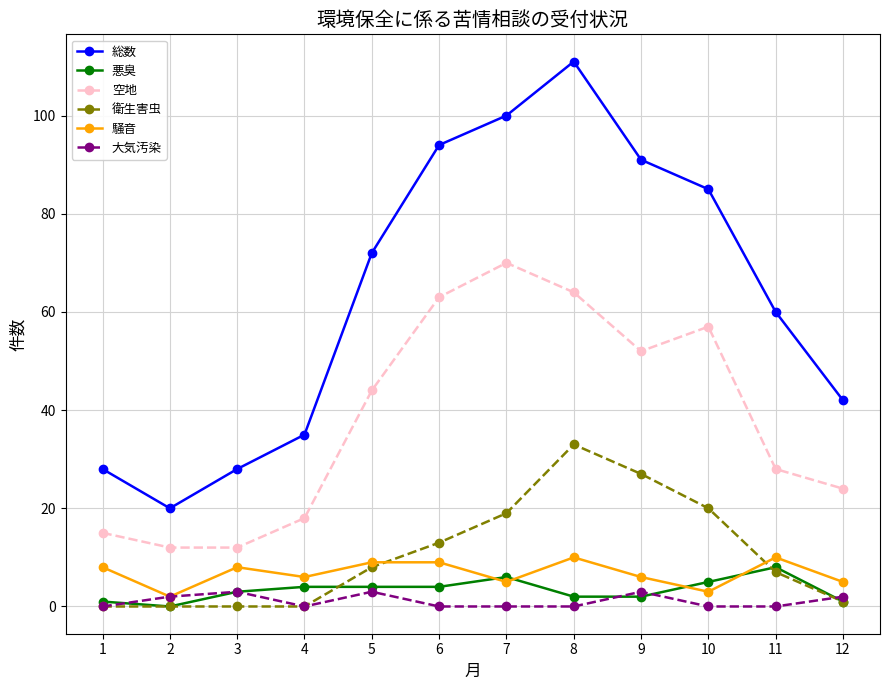

List the series in order of their peak value, highest first.

総数, 空地, 衛生害虫, 騒音, 悪臭, 大気汚染